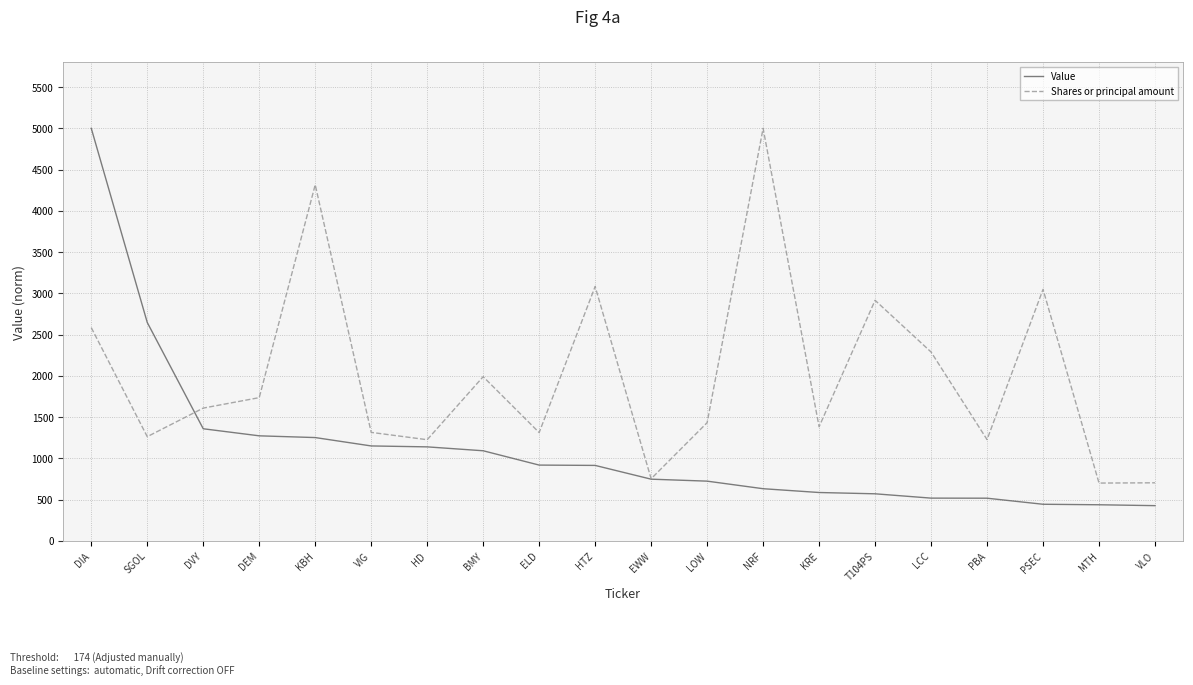

At which label is Value closest to 2712?

SGOL